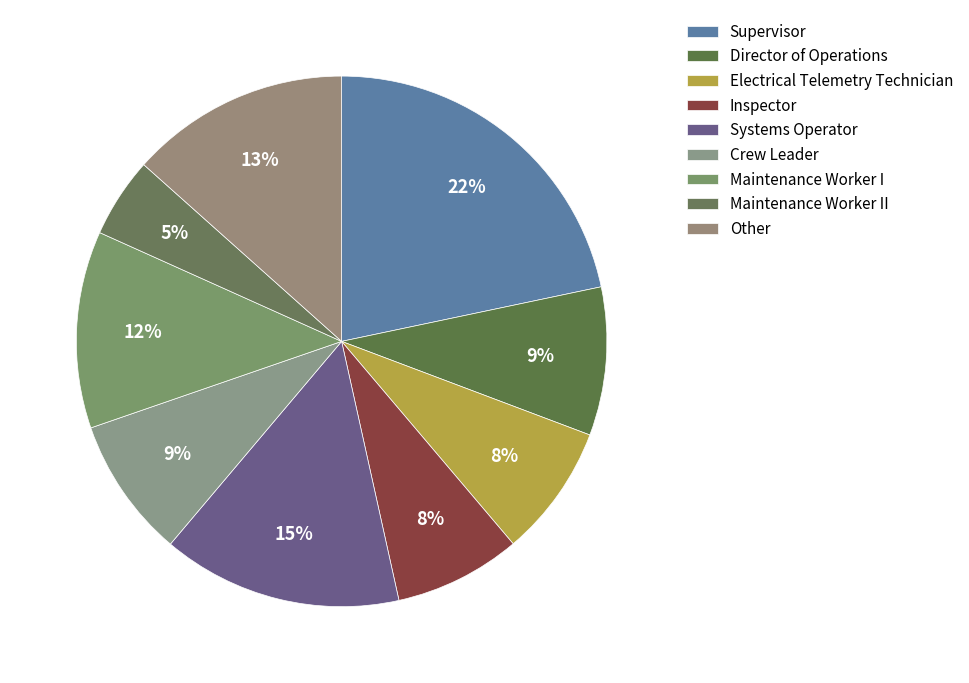

Count the number of slices in the pie.

9